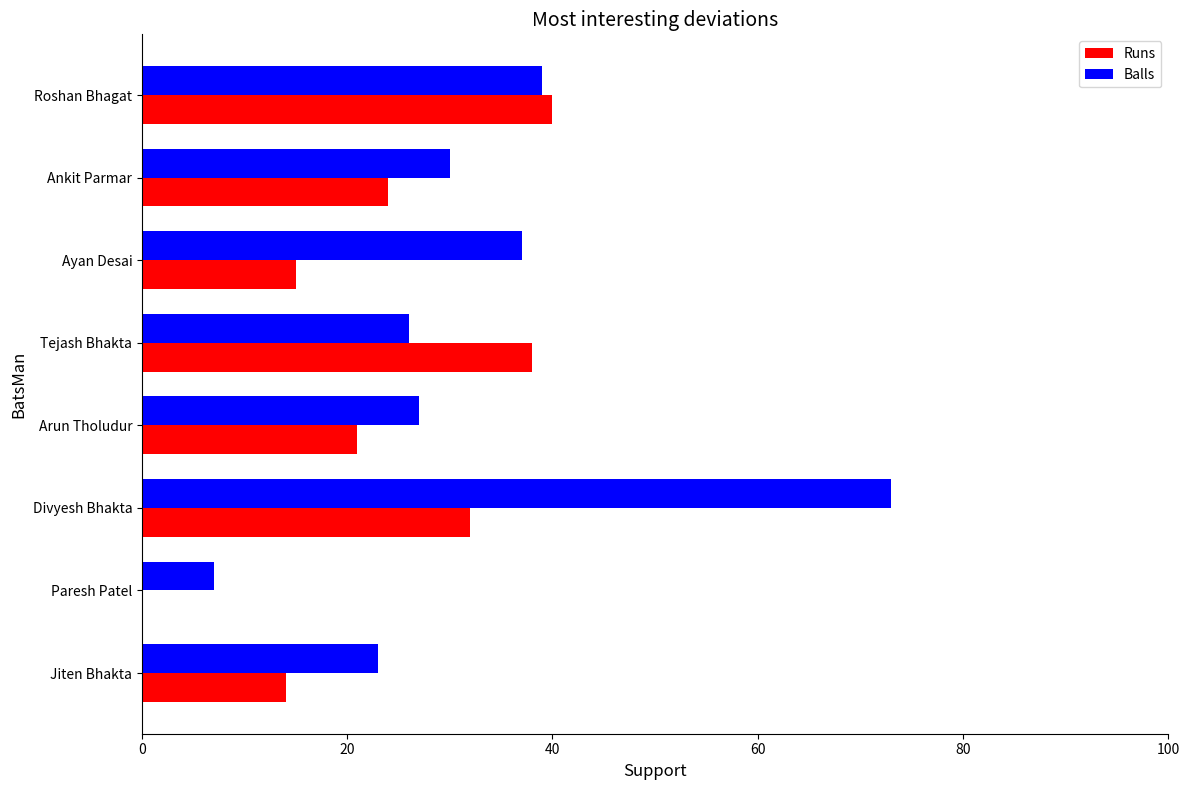

What is the sum of the Balls values at Arun Tholudur and Ankit Parmar?

57